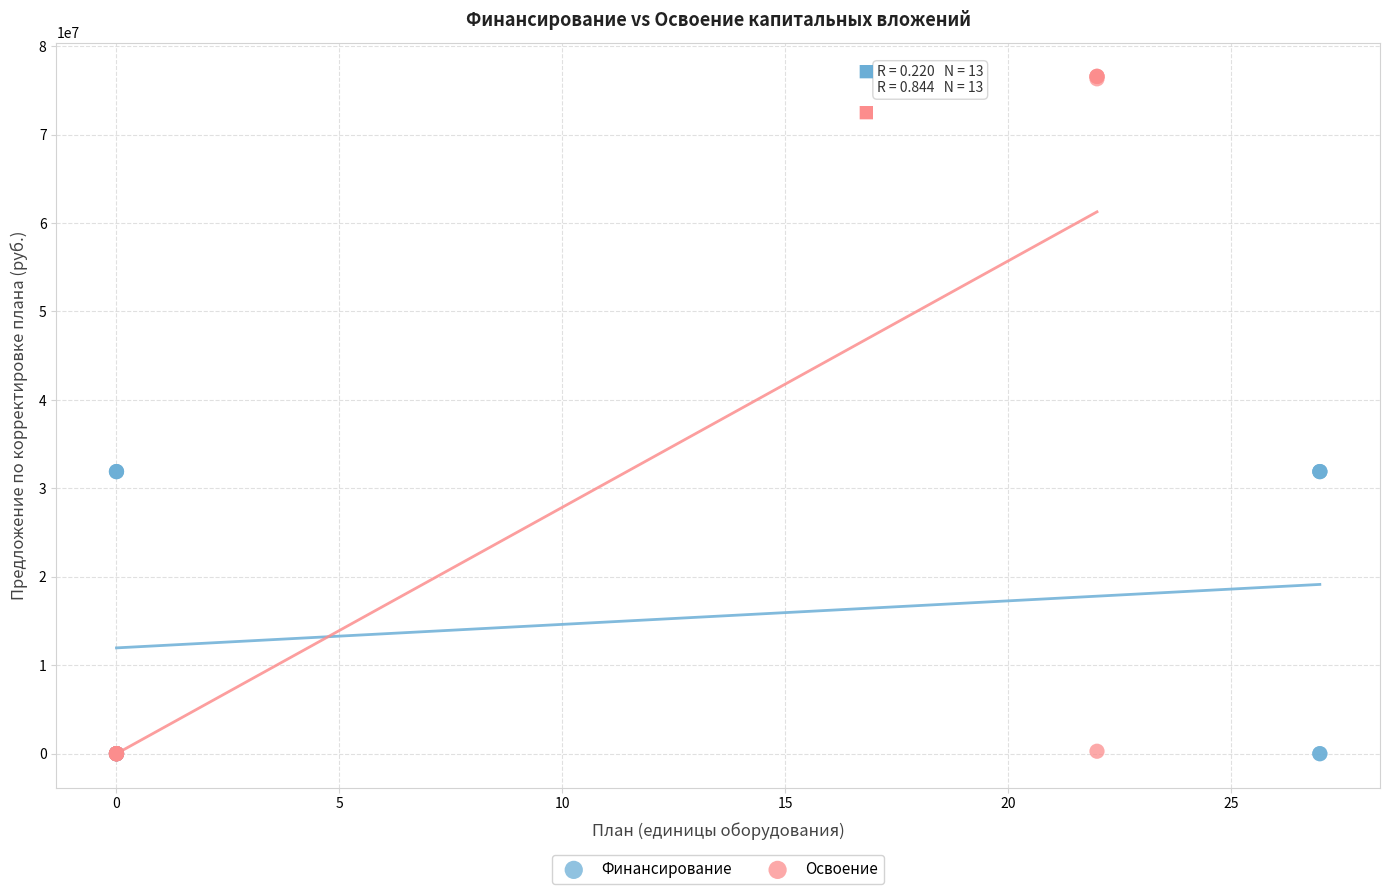

Which series contains the highest Y value?

Освоение